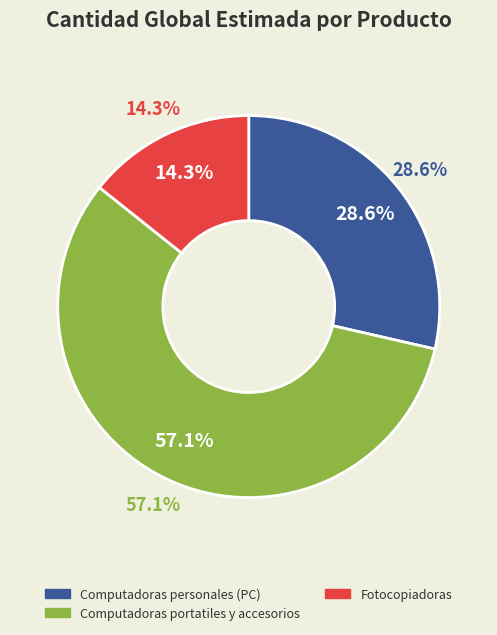

What is the largest slice in the pie chart?

Computadoras portatiles y accesorios